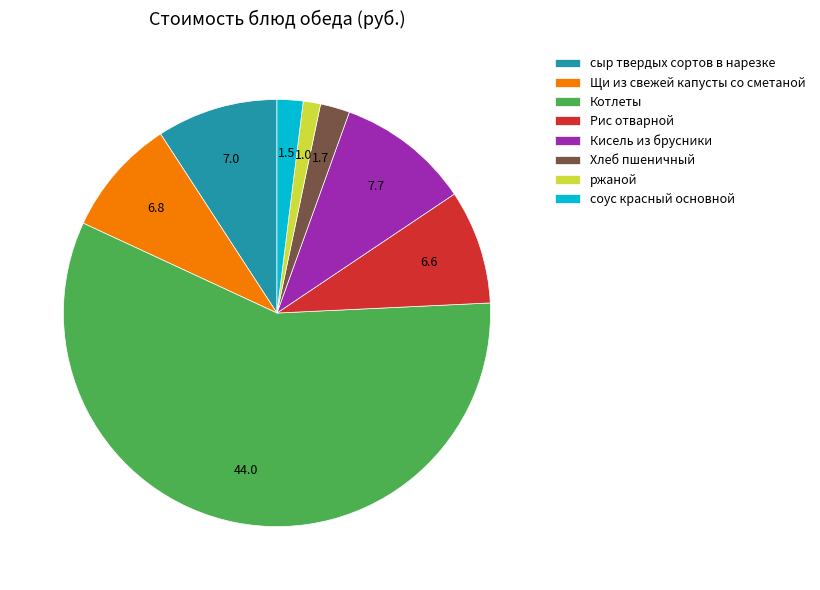

The соус красный основной slice represents 2% of the pie. True or false?

True